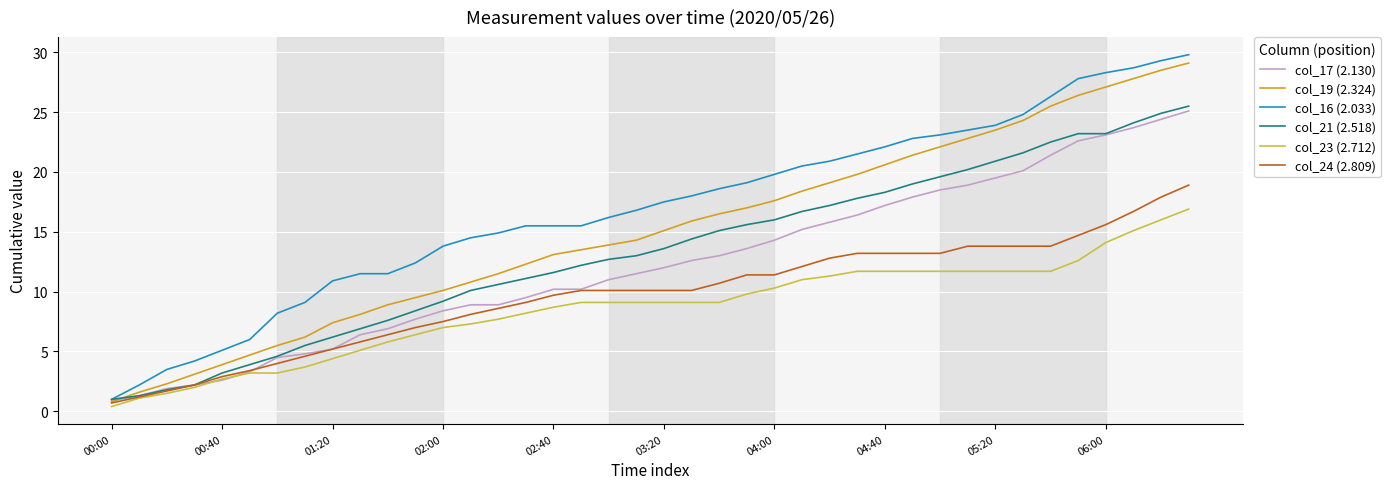

True or false: col_16 (2.033) and col_24 (2.809) cross at least once.

False